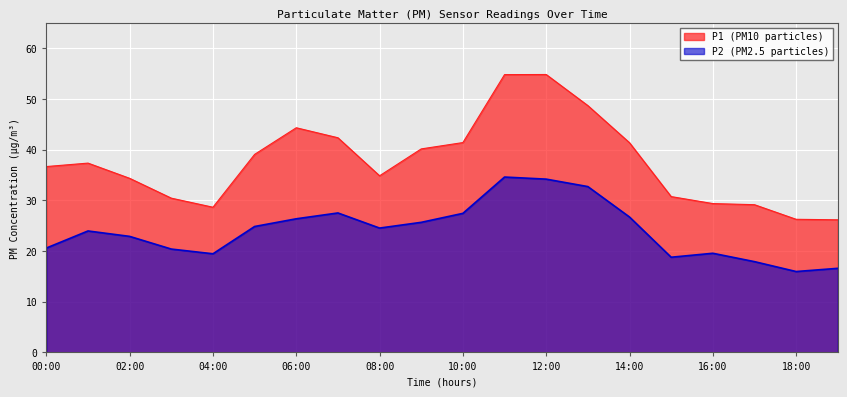

What is the greatest value displayed?

54.8